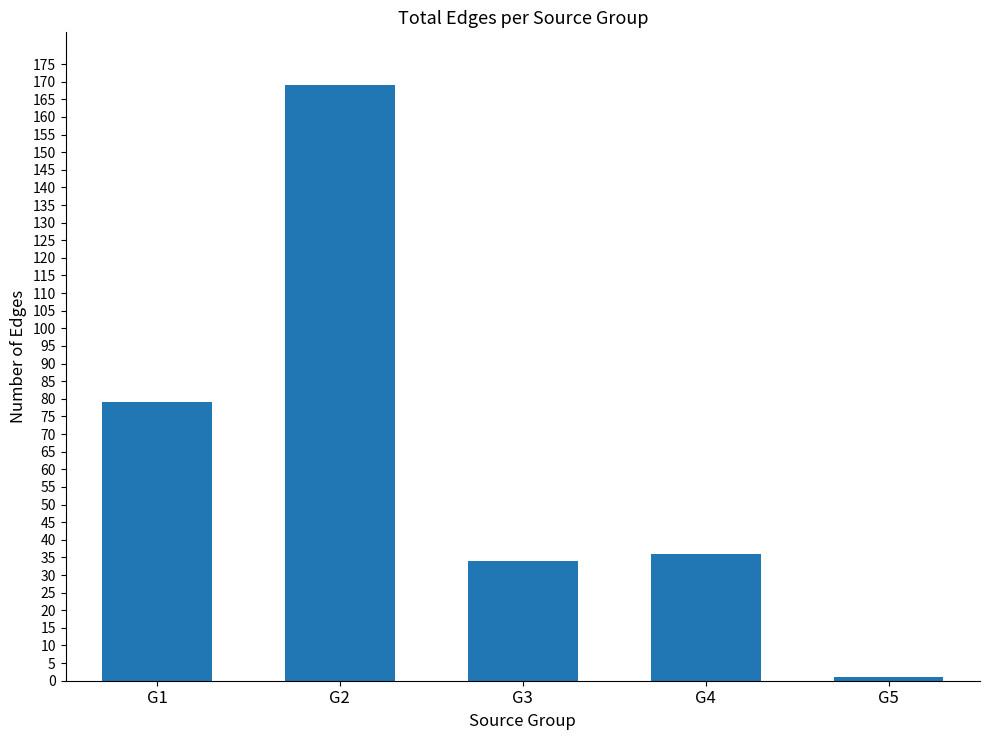

Which label corresponds to the largest value in the chart?

G2